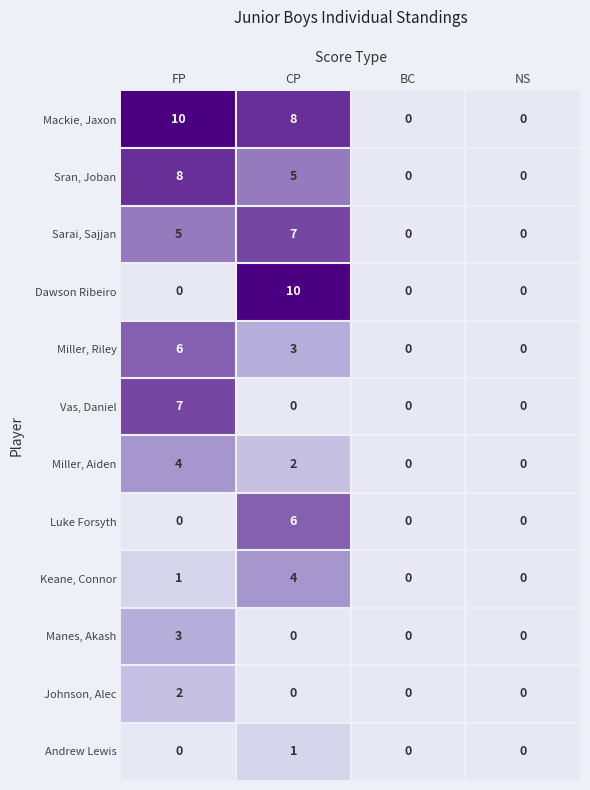

What is the total value across all series at CP?

46